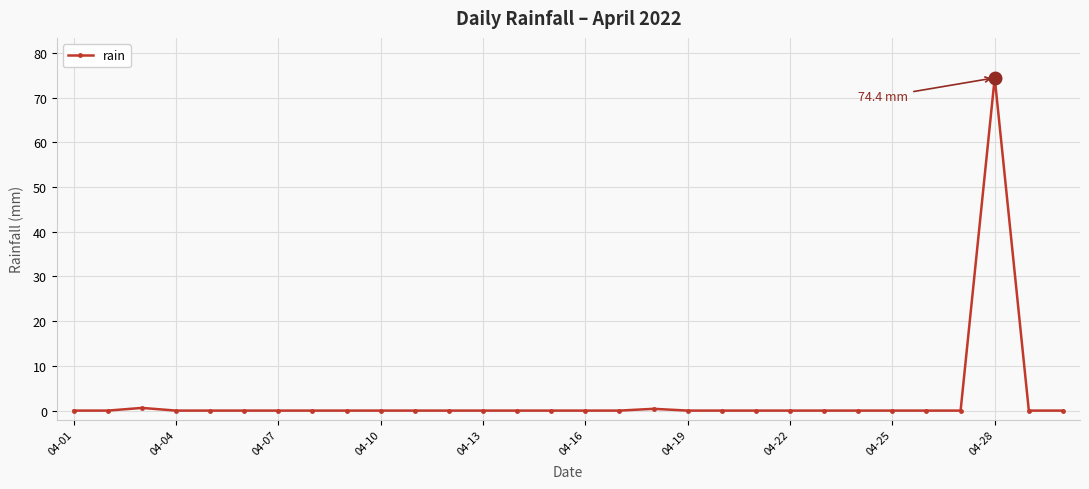

How many lines are shown in the chart?

1